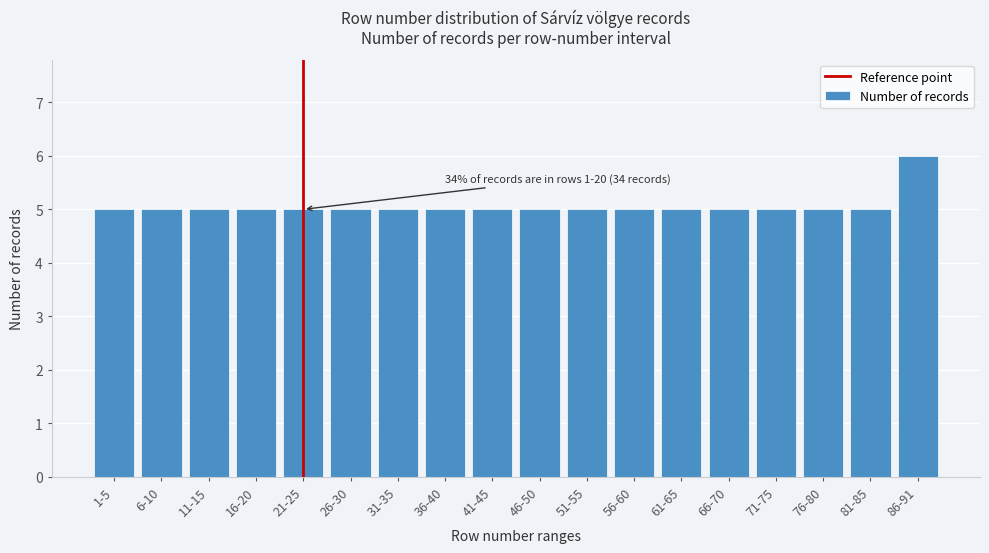

Reading right to left, list all the values displayed in this chart.

86-91=6	81-85=5	76-80=5	71-75=5	66-70=5	61-65=5	56-60=5	51-55=5	46-50=5	41-45=5	36-40=5	31-35=5	26-30=5	21-25=5	16-20=5	11-15=5	6-10=5	1-5=5